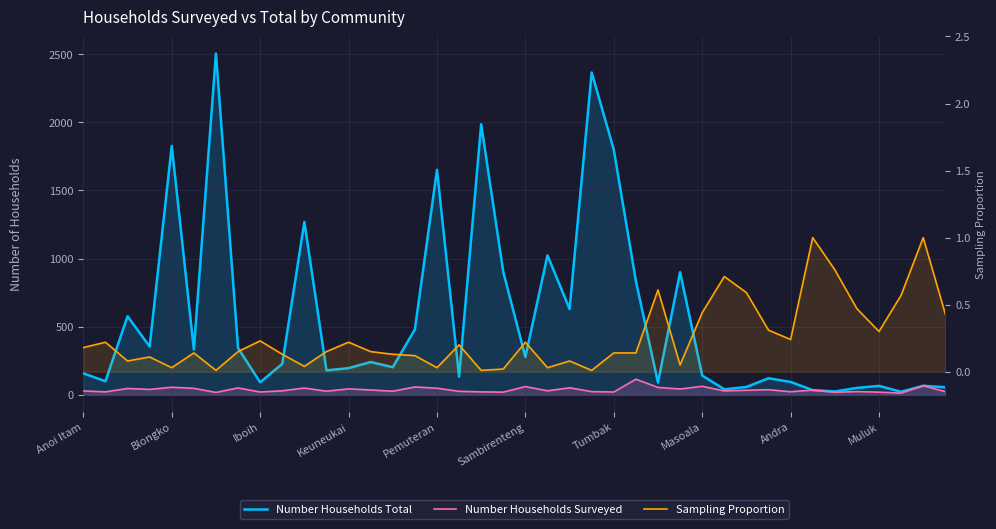

Reading left to right, transcribe all the data shown in this chart.

Number Households Total: 158.0	100.0	577.0	355.0	1827.0	333.0	2505.0	344.0	92.0	228.0	1269.0	180.0	196.0	241.0	203.0	480.0	1651.0	133.0	1986.0	902.0	278.0	1024.0	630.0	2366.0	1799.0	835.0	90.0	900.0	142.0	41.0	58.0	122.0	95.0	35.0	25.0	51.0	66.0	23.0	67.0	56.0
Number Households Surveyed: 29.0	22.0	47.0	40.0	56.0	48.0	18.0	51.0	21.0	30.0	50.0	27.0	44.0	36.0	27.0	58.0	49.0	26.0	22.0	20.0	61.0	30.0	52.0	24.0	21.0	115.0	55.0	43.0	63.0	29.0	34.0	38.0	23.0	35.0	19.0	24.0	20.0	13.0	67.0	24.0
Sampling Proportion: 0.2	0.2	0.1	0.1	0.0	0.1	0.0	0.1	0.2	0.1	0.0	0.1	0.2	0.1	0.1	0.1	0.0	0.2	0.0	0.0	0.2	0.0	0.1	0.0	0.1	0.1	0.6	0.1	0.4	0.7	0.6	0.3	0.2	1.0	0.8	0.5	0.3	0.6	1.0	0.4